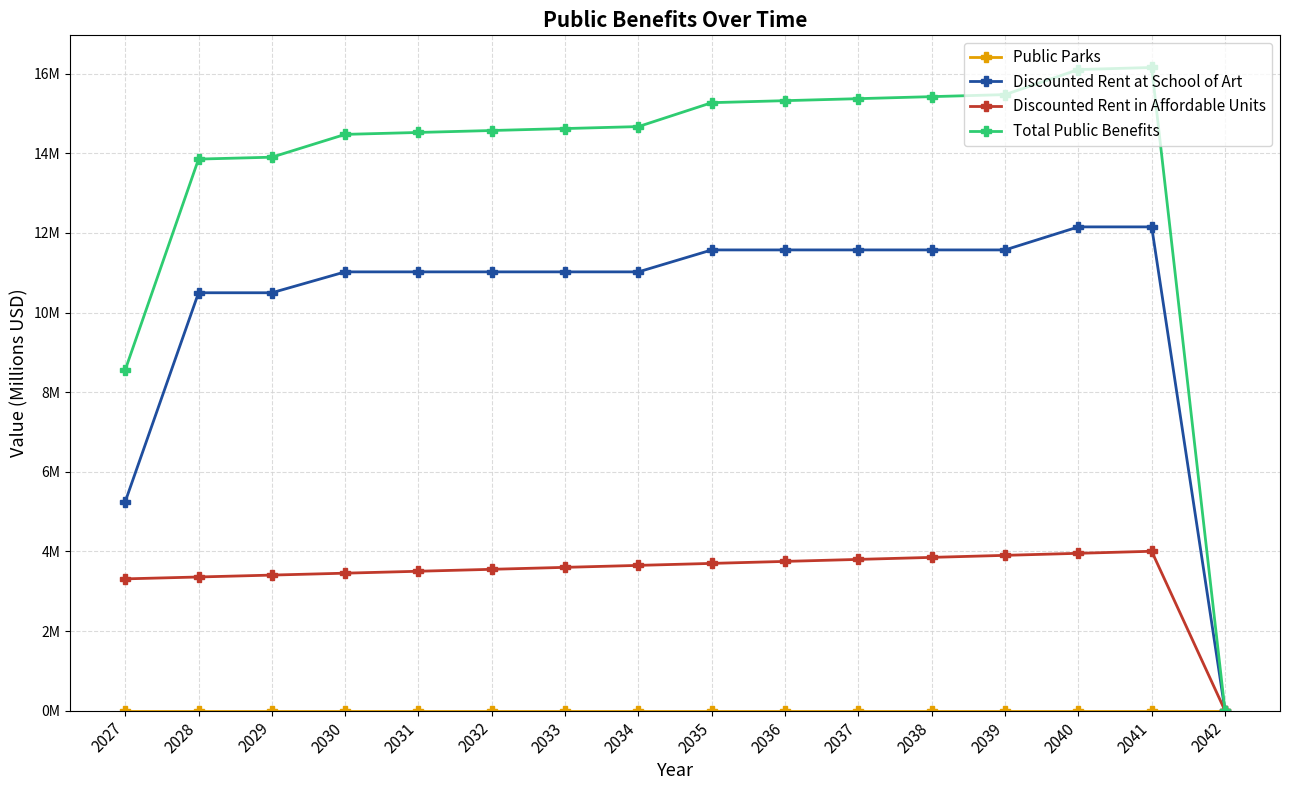

Between 2030 and 2033, which series saw the biggest shift?

Total Public Benefits